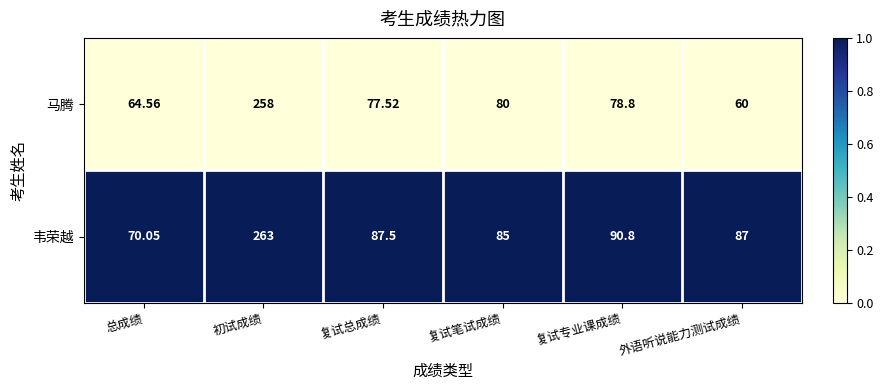

What is the difference between the highest and lowest values at 总成绩?

5.5